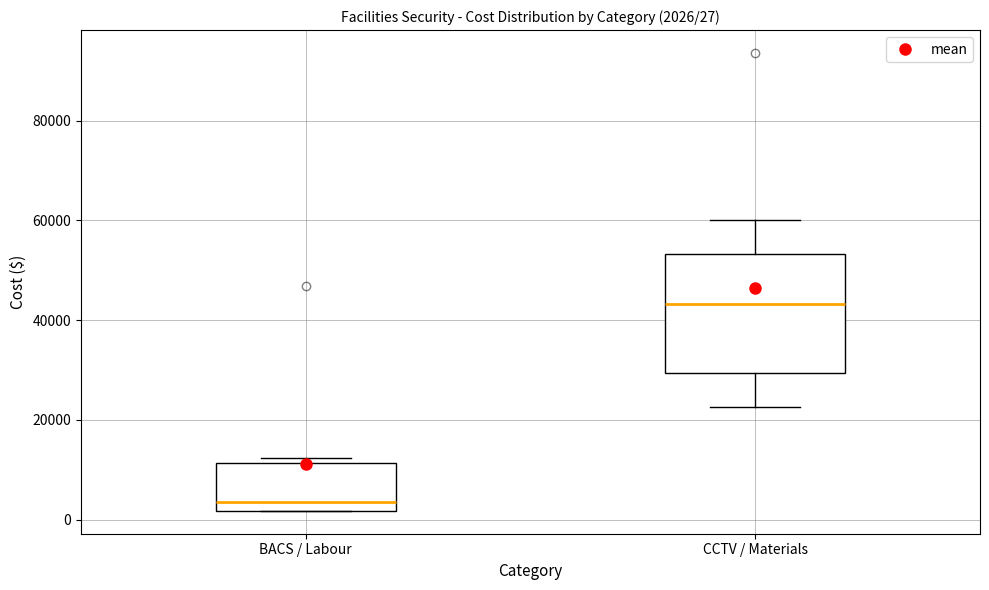

Comparing the boxes themselves (not the whiskers), which one is the tallest?

CCTV / Materials